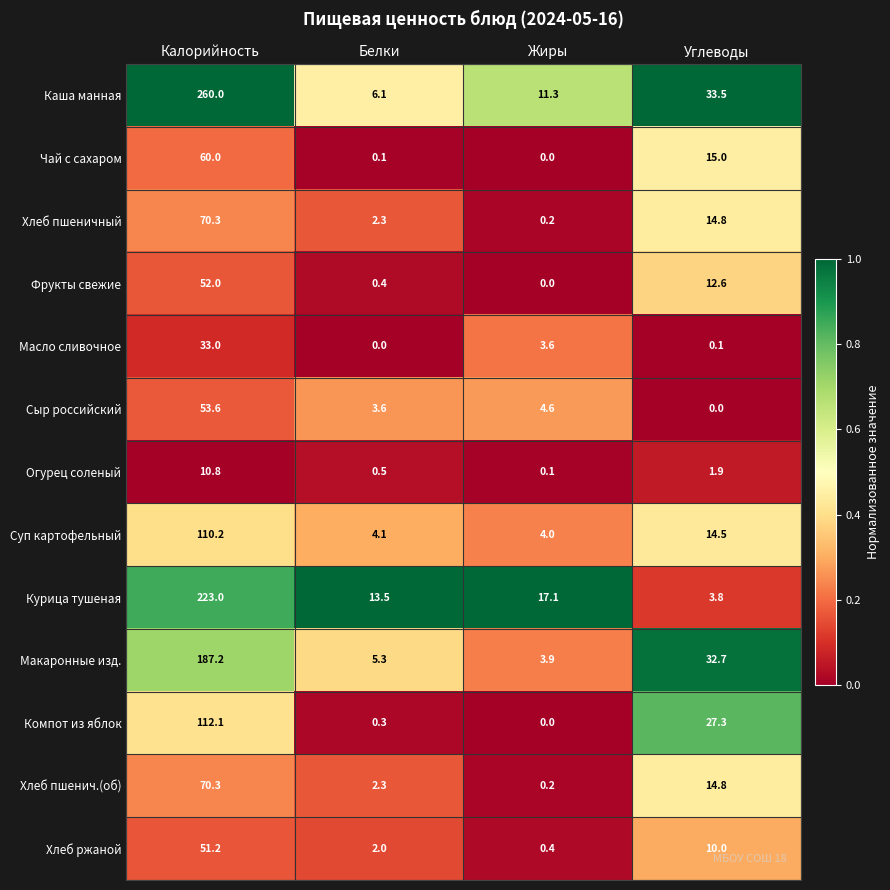

At which category does the chart reach its peak across all series?

Калорийность